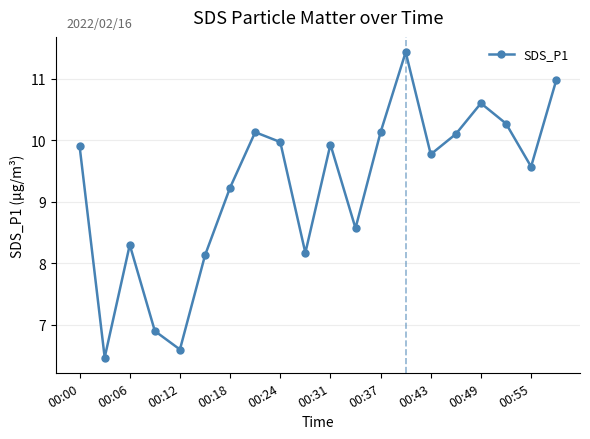

What is the smallest value displayed?

6.5